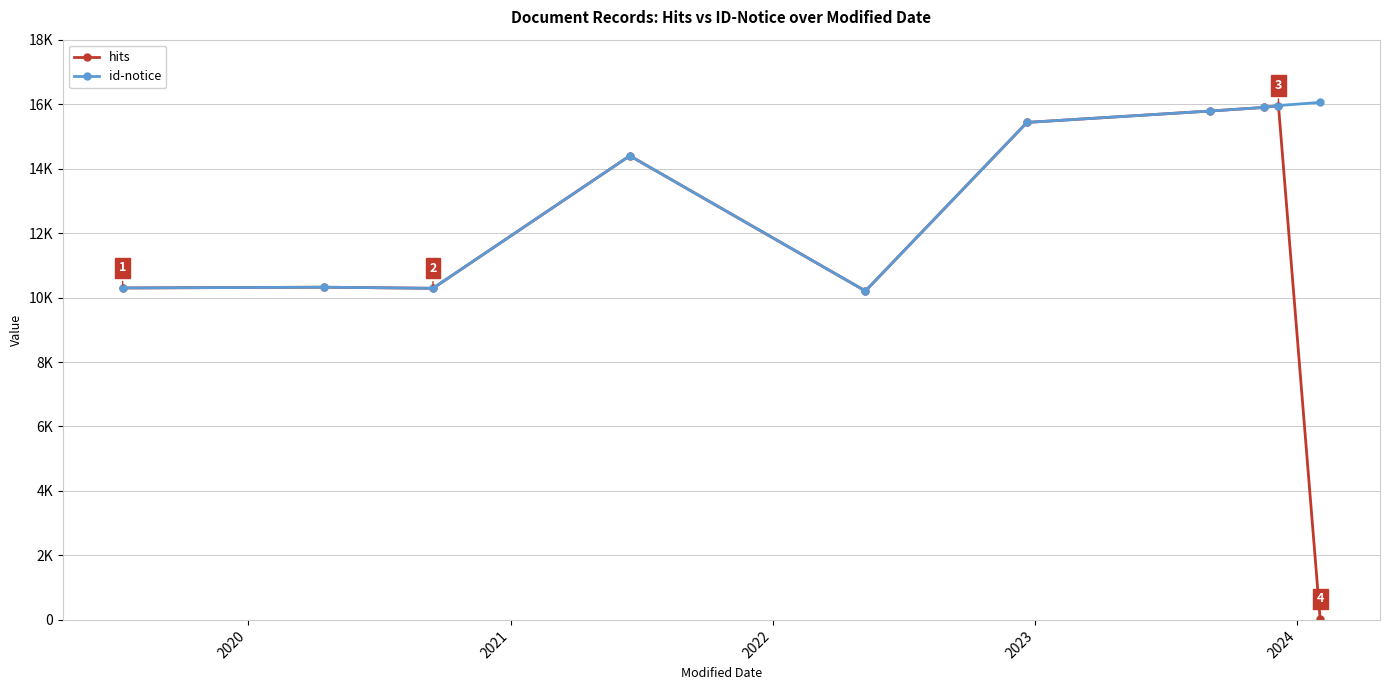

At which category does id-notice reach its first local valley?

2021